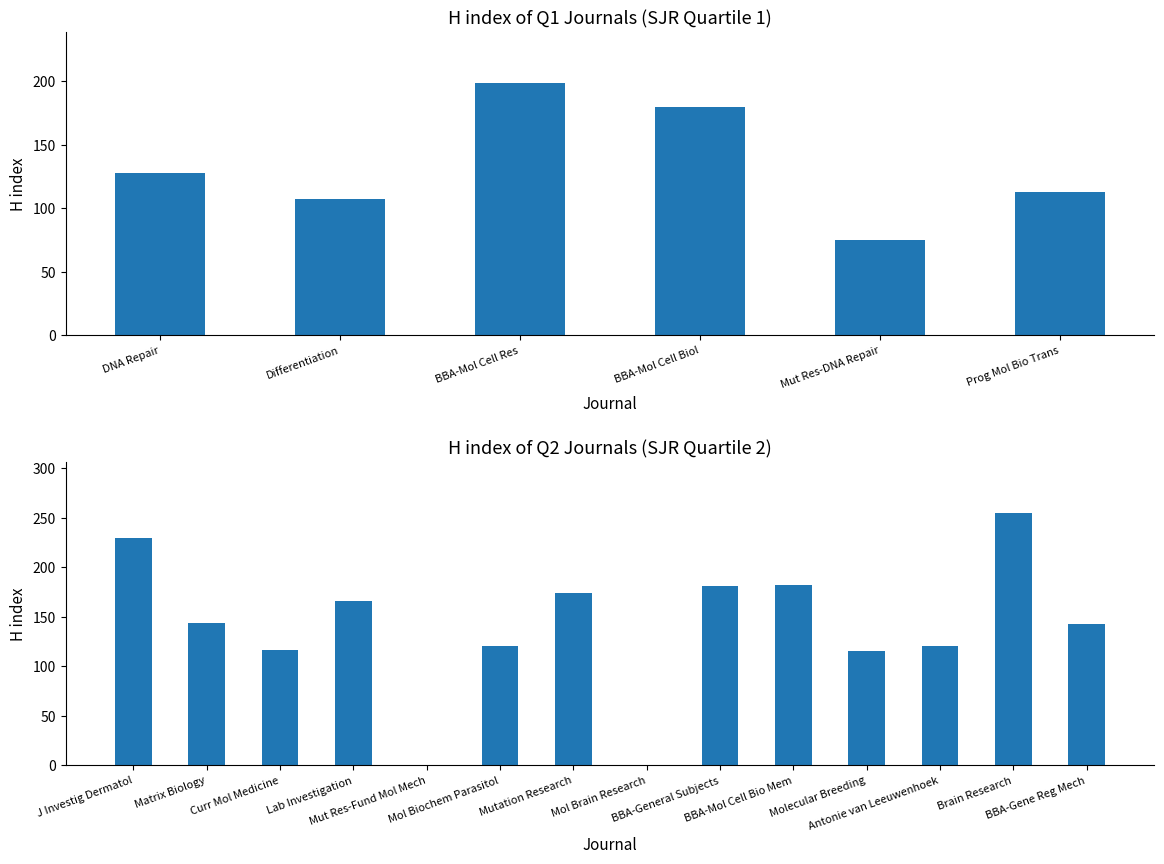

What is the change in value from 9 to 16?

+65